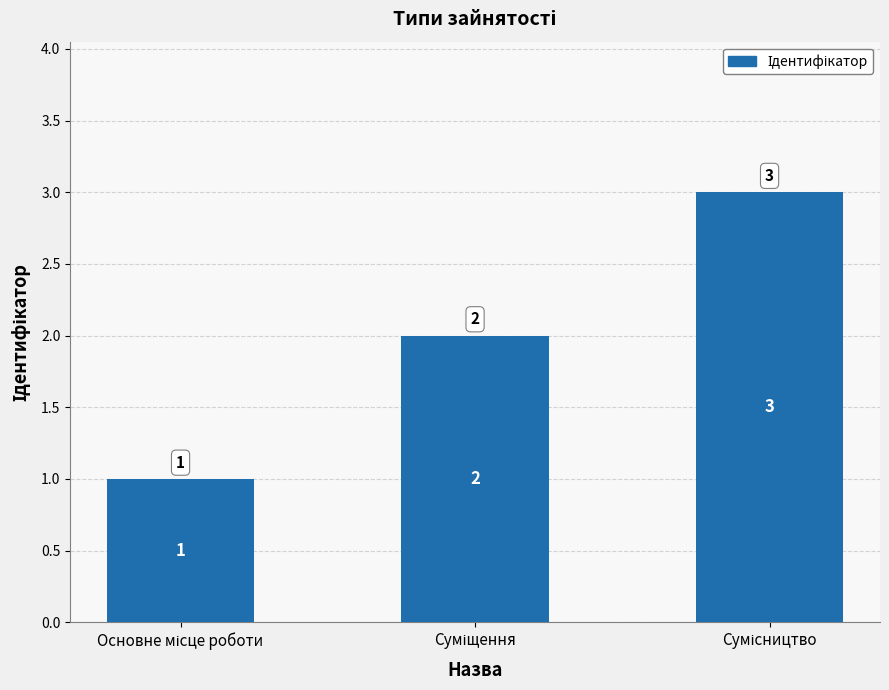

What is the greatest value displayed?

3